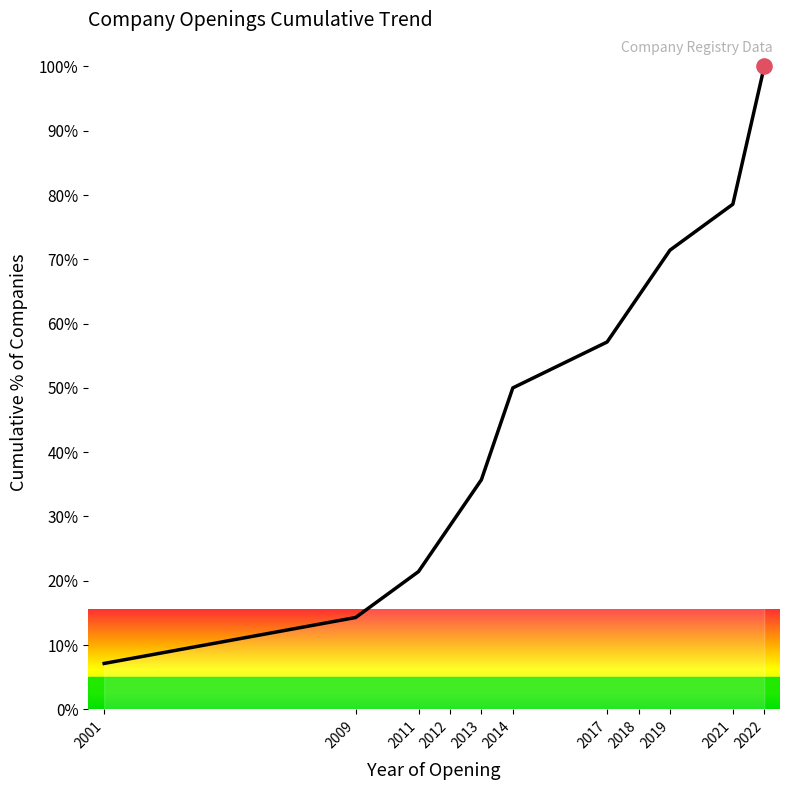

Approximately how many times larger is the value at 2022 compared to 2001?

14.0